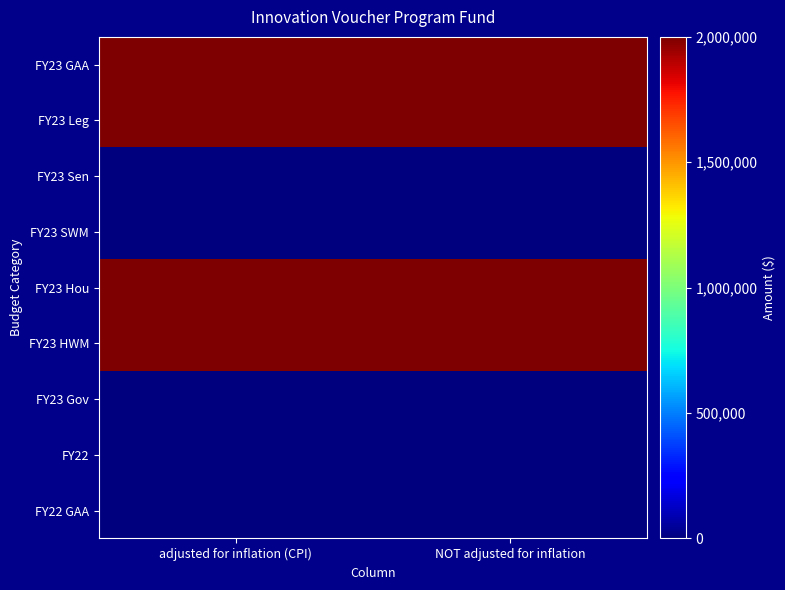

Reading right to left, extract all data points from this chart.

FY23 GAA: NOT adjusted for inflation=2000000	adjusted for inflation (CPI)=2000000
FY23 Leg: NOT adjusted for inflation=2000000	adjusted for inflation (CPI)=2000000
FY23 Sen: NOT adjusted for inflation=0	adjusted for inflation (CPI)=0
FY23 SWM: NOT adjusted for inflation=0	adjusted for inflation (CPI)=0
FY23 Hou: NOT adjusted for inflation=2000000	adjusted for inflation (CPI)=2000000
FY23 HWM: NOT adjusted for inflation=2000000	adjusted for inflation (CPI)=2000000
FY23 Gov: NOT adjusted for inflation=0	adjusted for inflation (CPI)=0
FY22: NOT adjusted for inflation=0	adjusted for inflation (CPI)=0
FY22 GAA: NOT adjusted for inflation=0	adjusted for inflation (CPI)=0